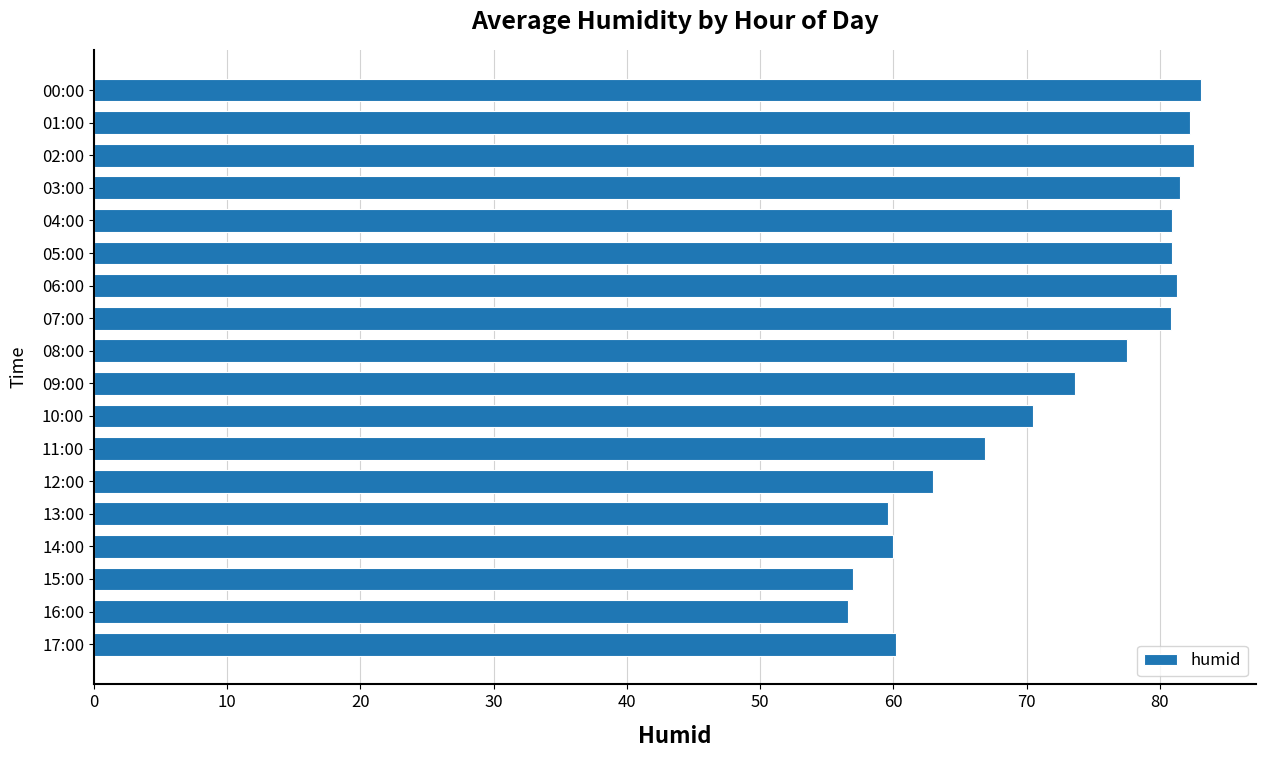

True or false: the data shows 39.0 at 13:00.

False